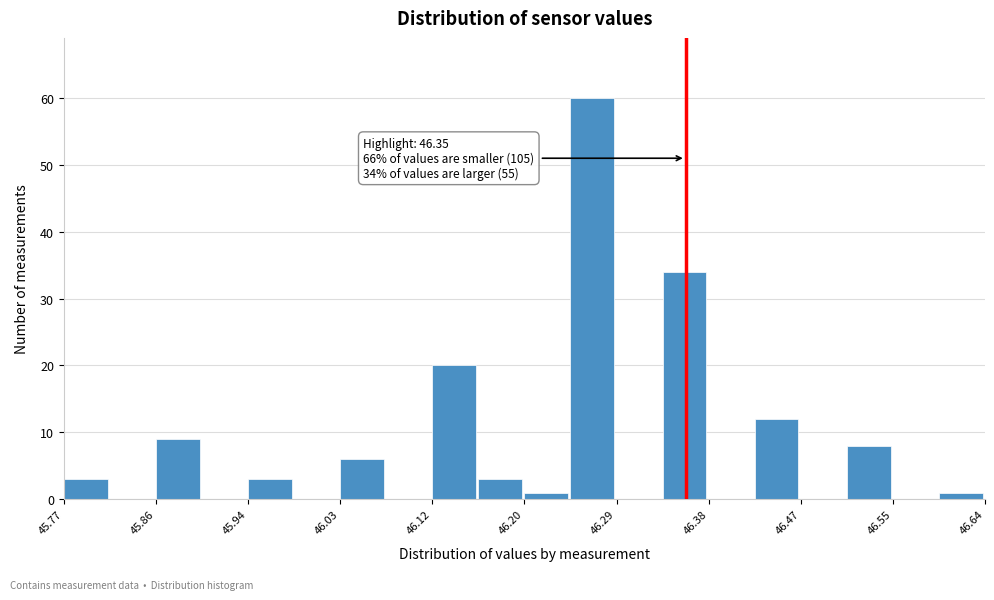

Which range on the x-axis has the tallest bar?

46.25 to 46.29